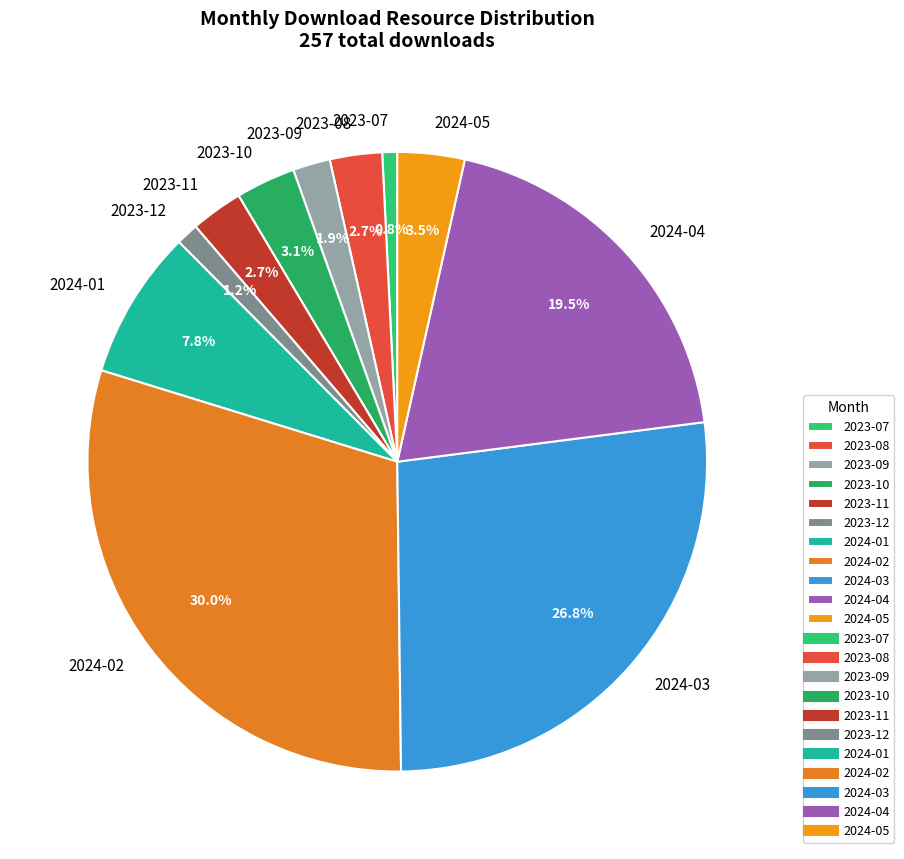

Is the sum of 2023-08 and 2023-11 greater than half?

No